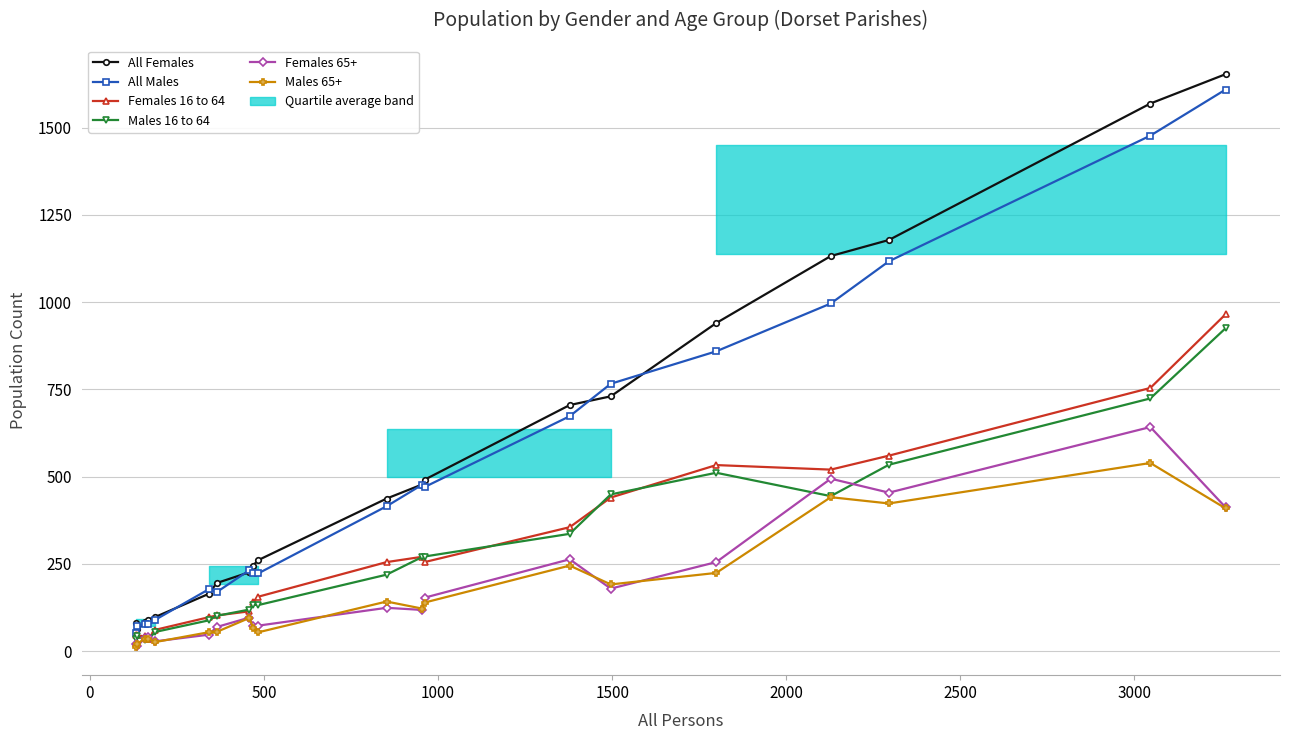

True or false: Females 16 to 64 and All Females intersect in this chart.

False